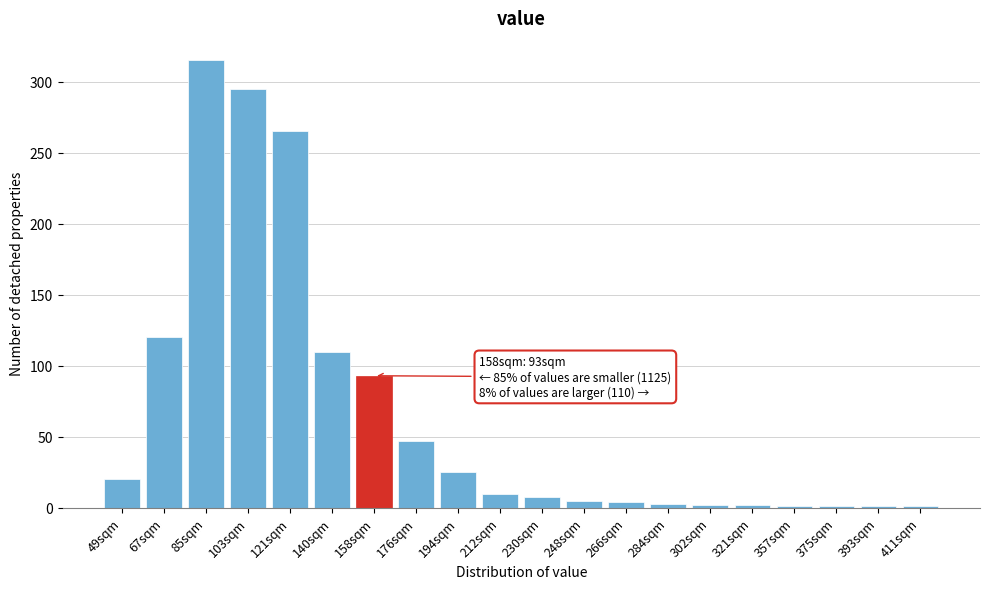

What is the maximum value shown in the chart?

315